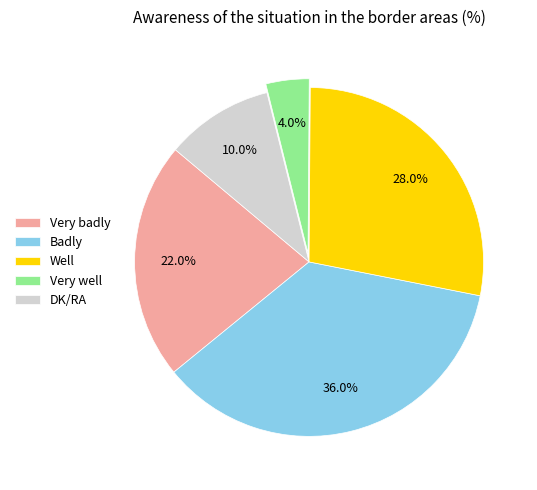

Does Very well represent more than half of the total?

No